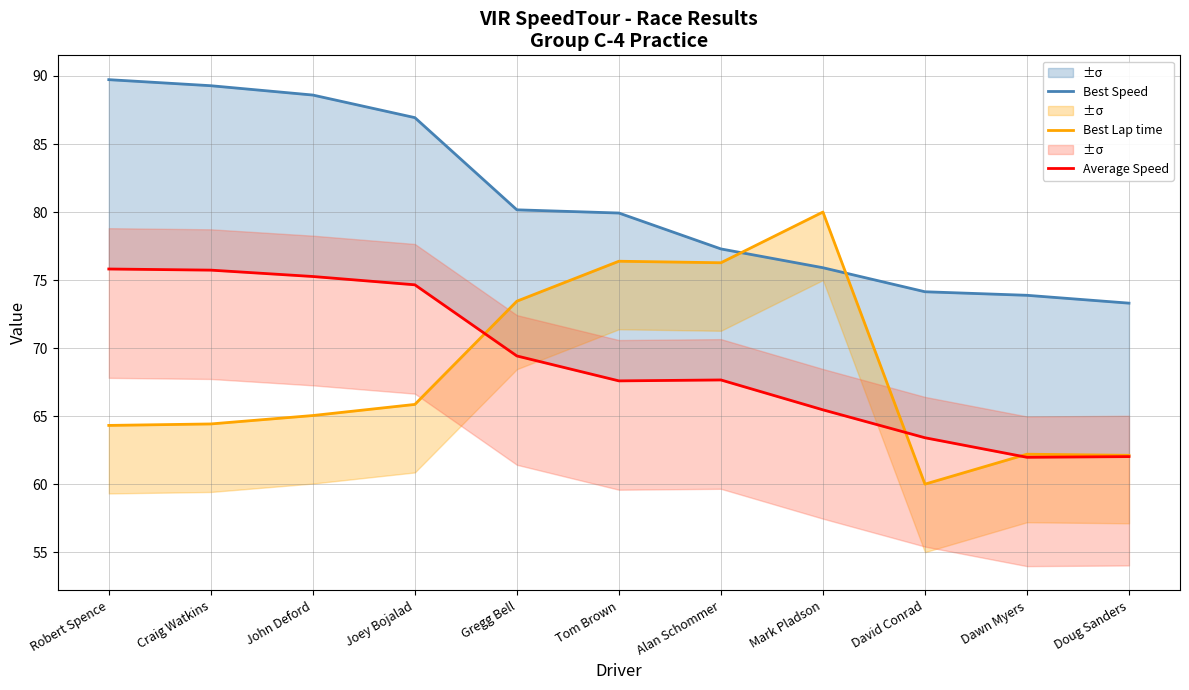

In Best Lap time, how many points are lower than both neighbors (excluding endpoints)?

2